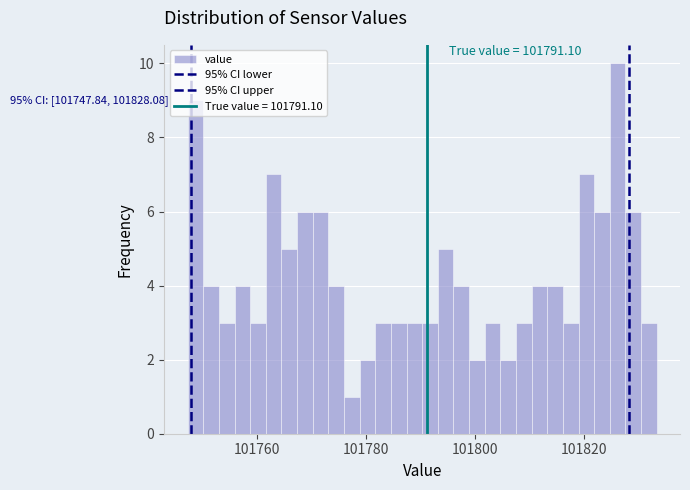

Around what value on the x-axis is the tallest bar? Give the approximate position of its centre, as read against the axis.

101826